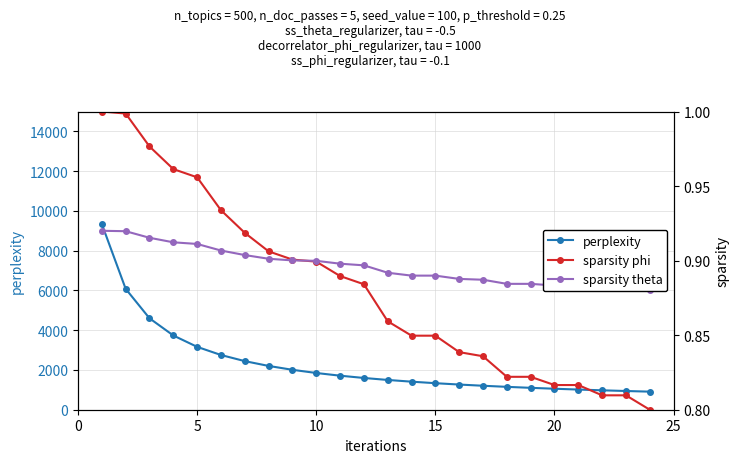

What is the minimum value shown in the chart?

0.8